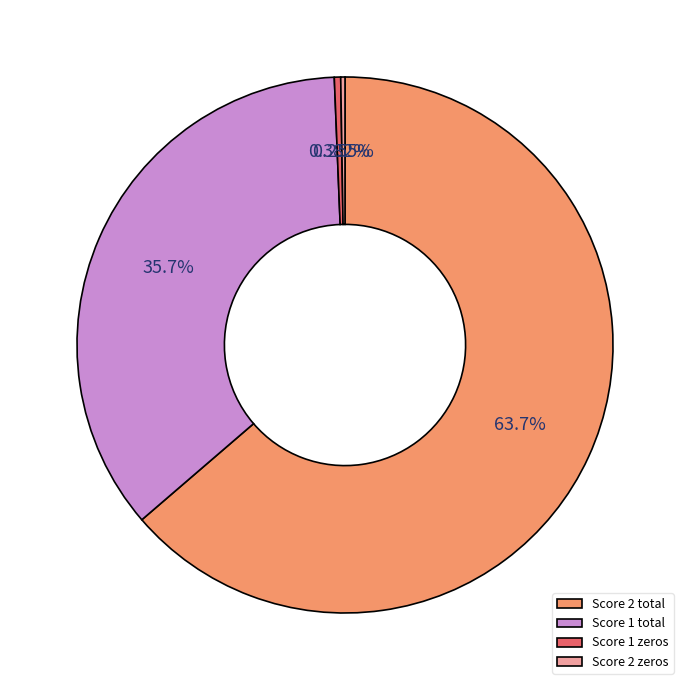

Which has a higher value, Score 1 total or Score 2 total?

Score 2 total